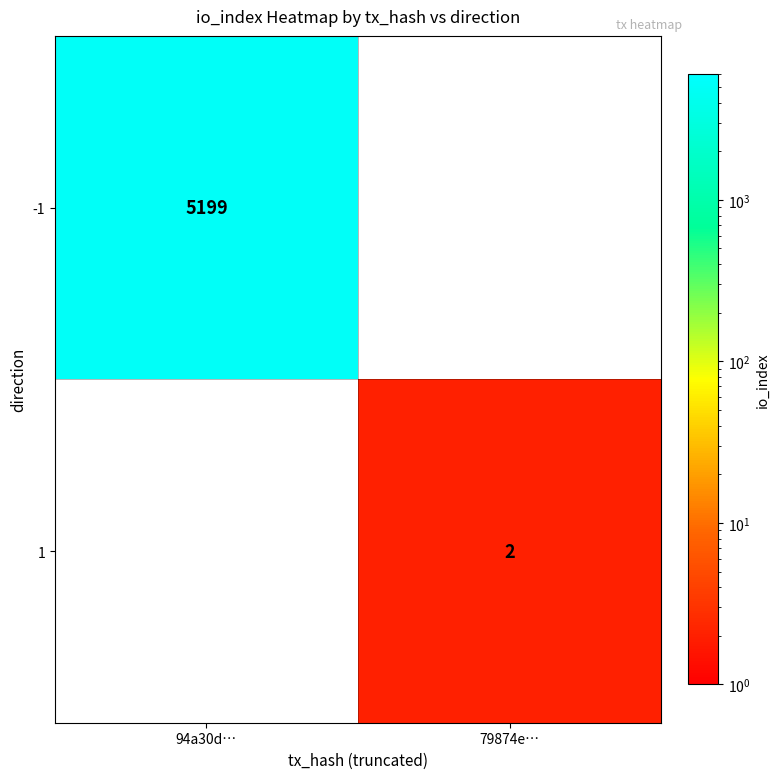

Is it true that 1 equals 3 at 79874e…?

False